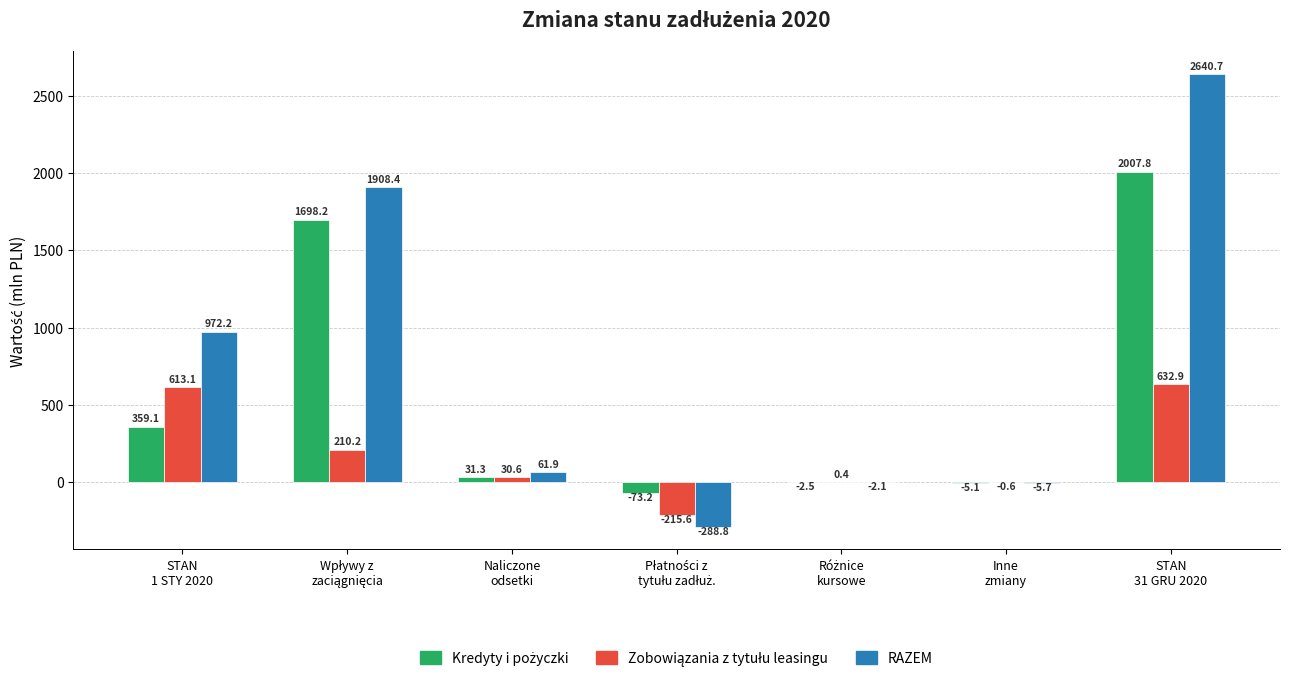

How many data points does each series have?

7